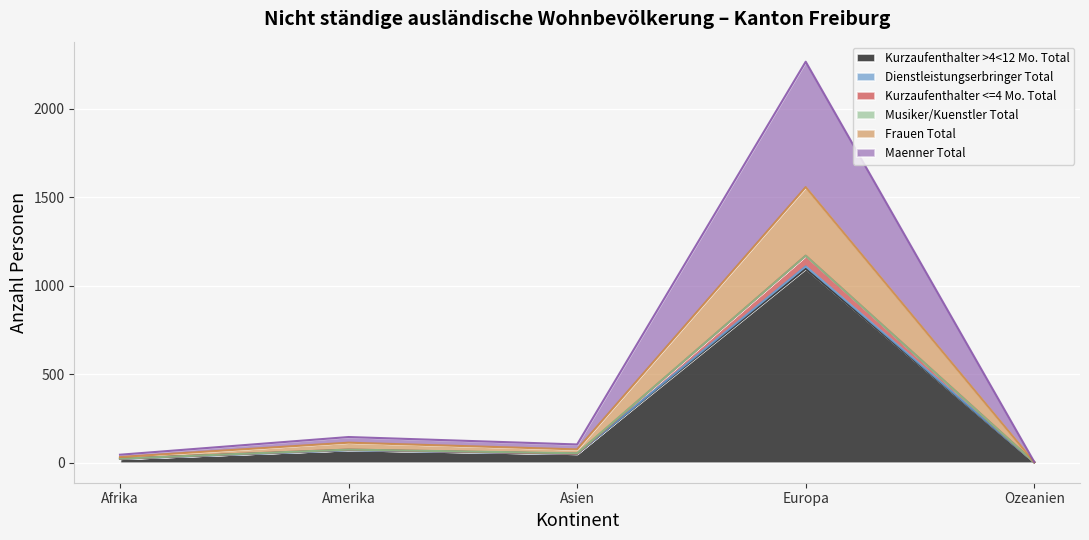

Which category has the highest value in the Maenner Total series?

Europa